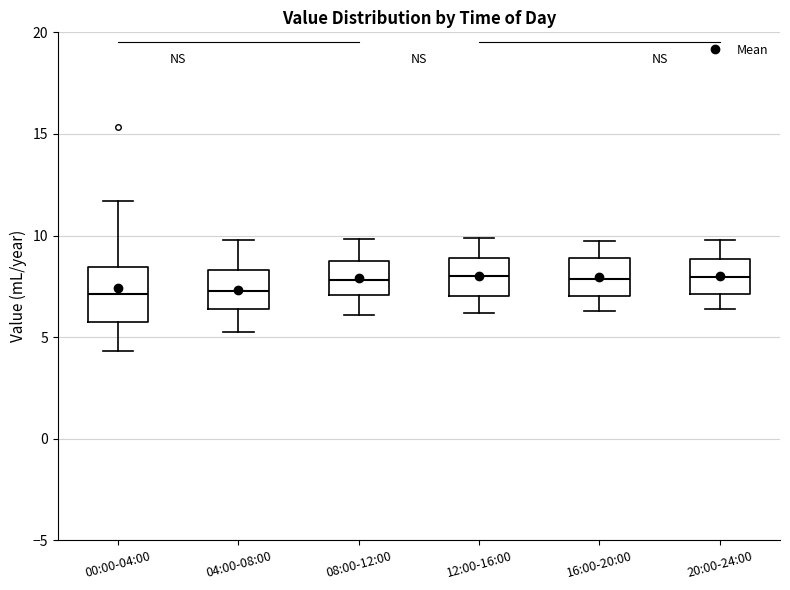

Which box is the tallest, from its lower edge to its upper edge?

00:00-04:00